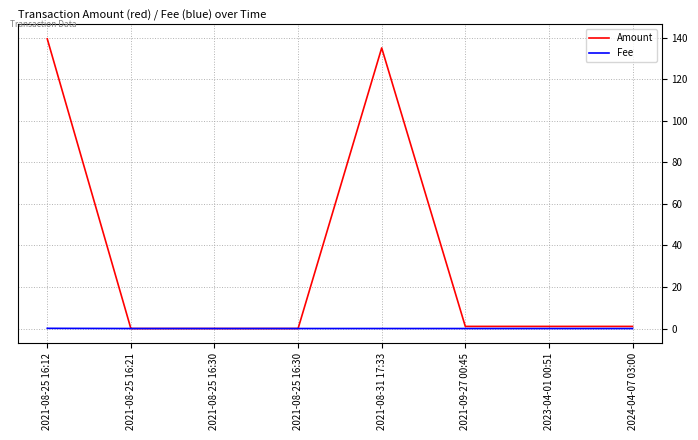

What is the label of the 4th point from the left?

2021-08-25 16:30